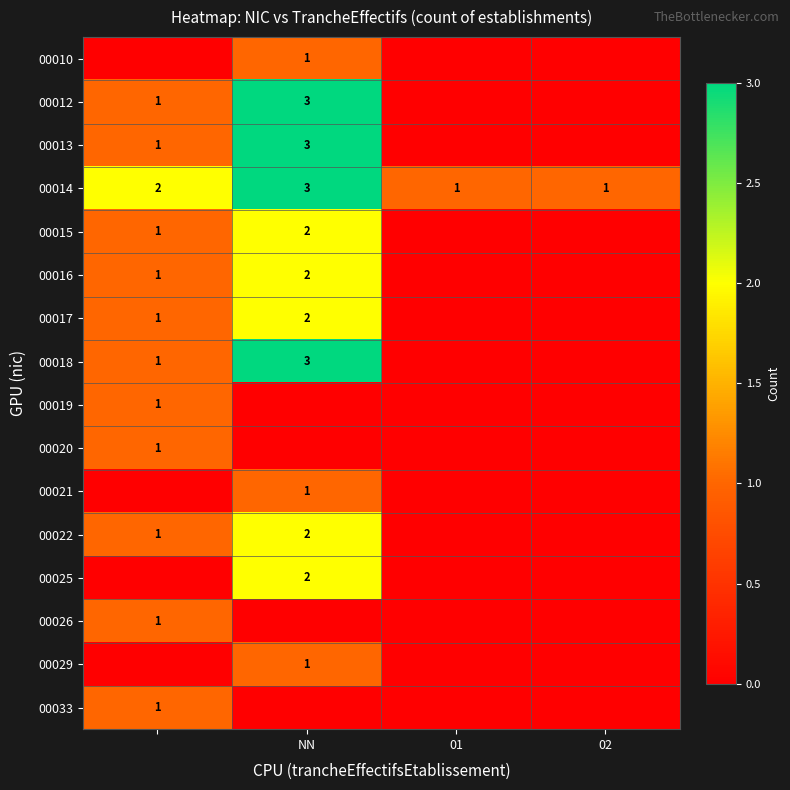

The 00029 series shows 1 at NN. True or false?

True